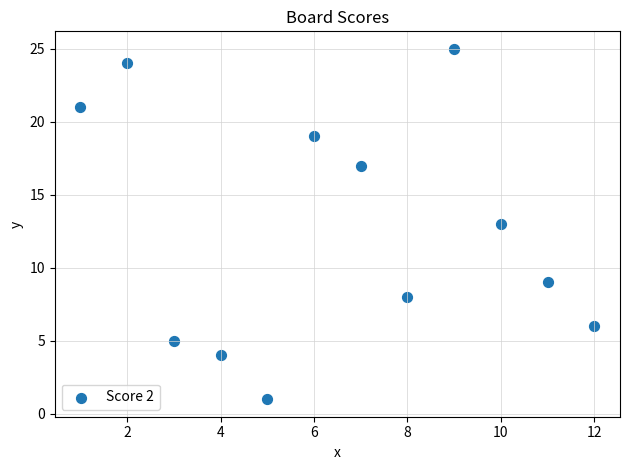

What is the average Y value?

13